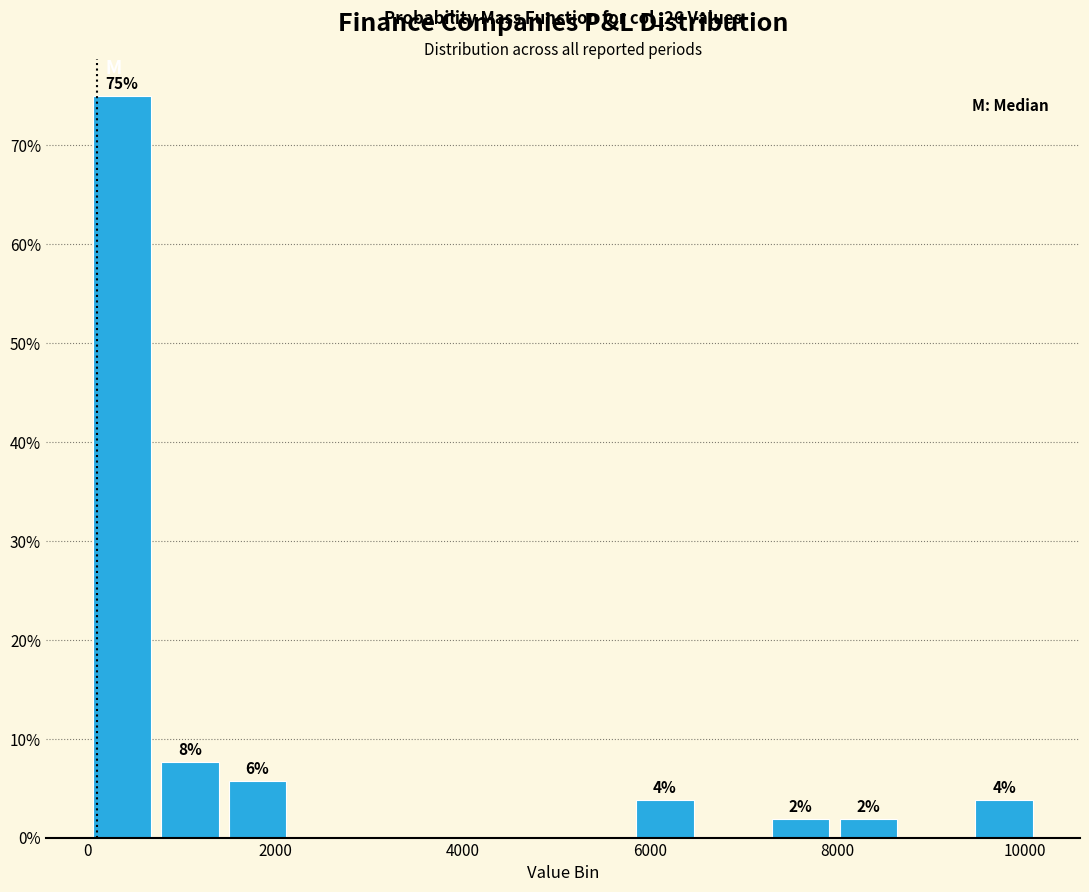

Read against the x-axis, roughly where is the centre of the tallest bar?

400